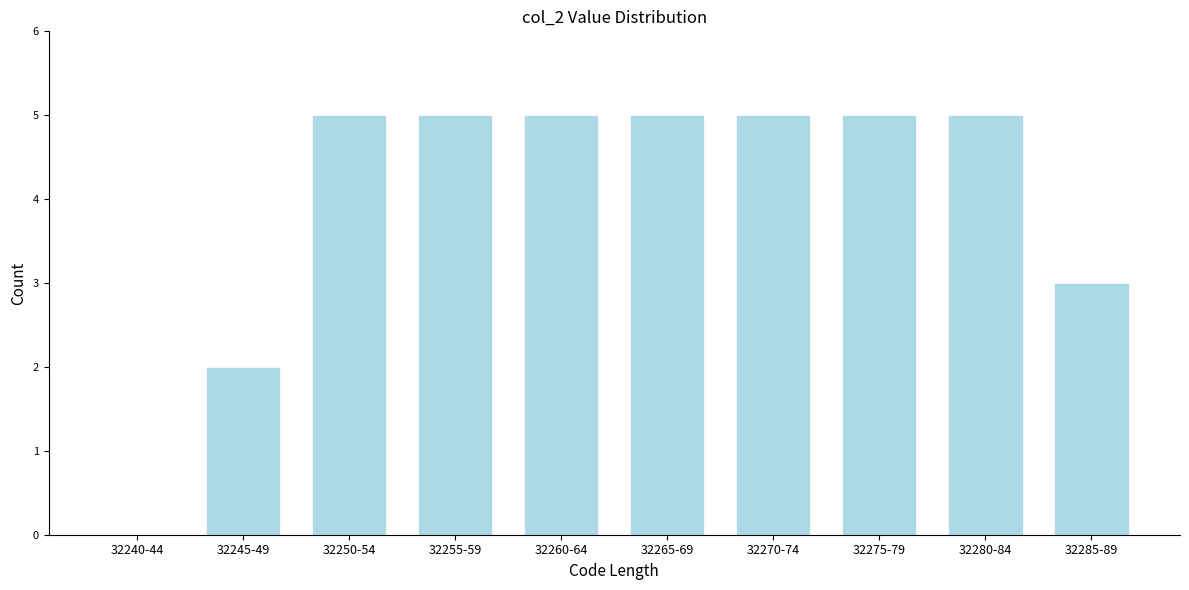

Reading left to right, transcribe all the data shown in this chart.

32240-44=0	32245-49=2	32250-54=5	32255-59=5	32260-64=5	32265-69=5	32270-74=5	32275-79=5	32280-84=5	32285-89=3